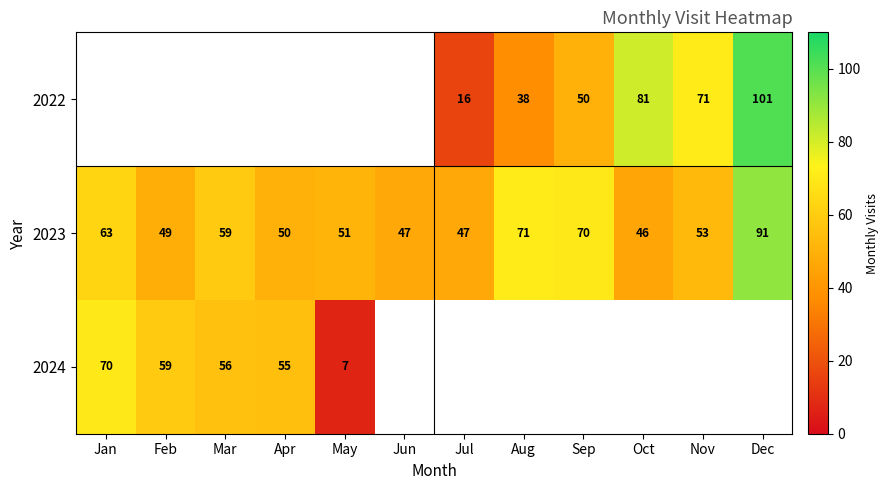

At which label is 2023 closest to 68?

Sep